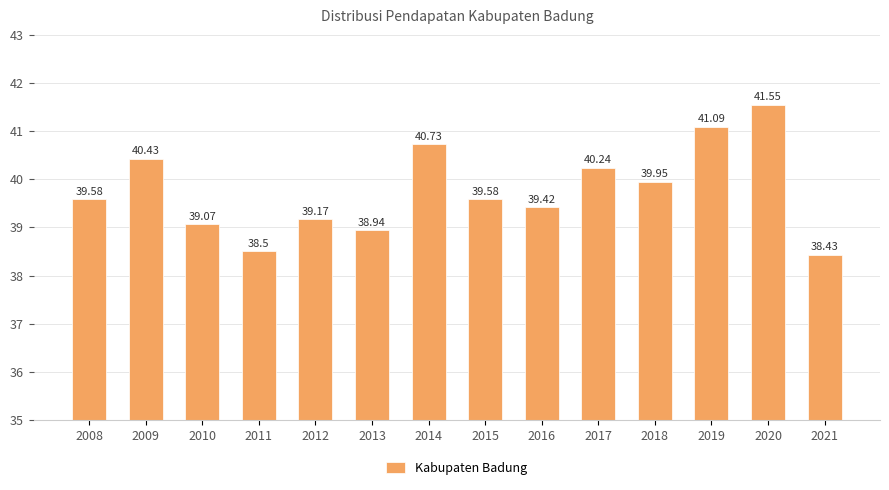

What is the smallest value displayed?

38.4